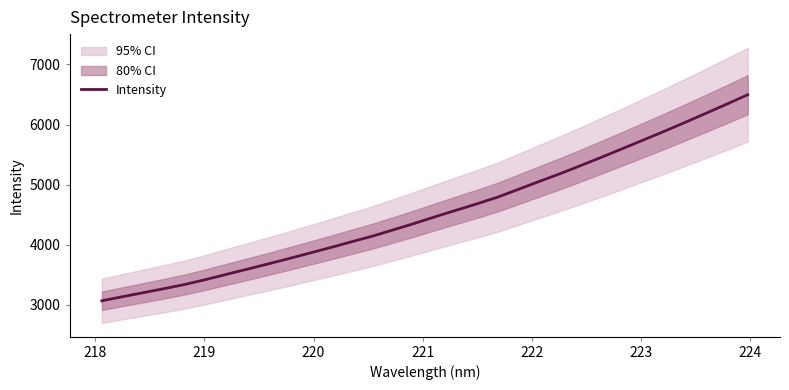

What is the maximum value for Intensity?

6496.3